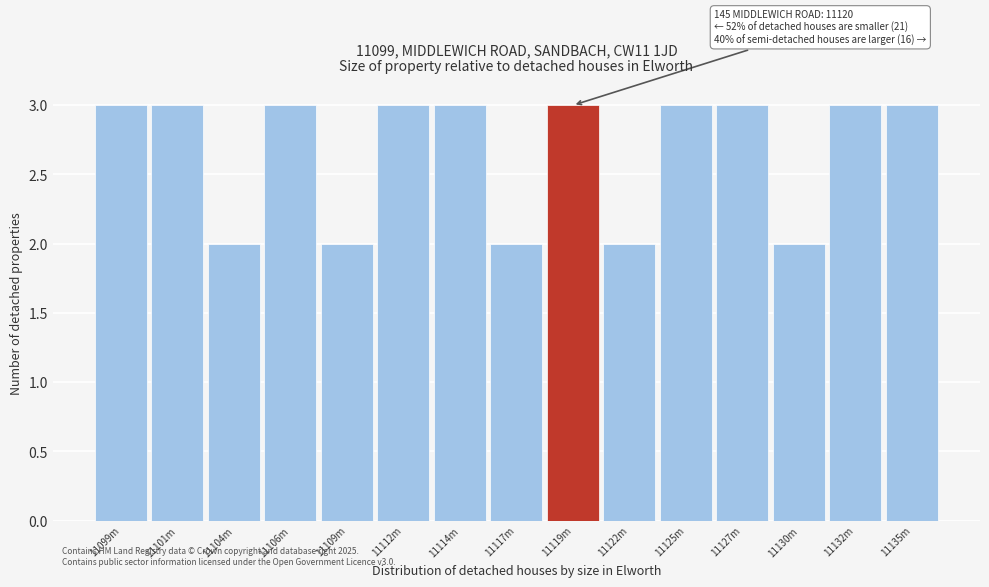

Reading left to right, extract all data points from this chart.

3	3	2	3	2	3	3	2	3	2	3	3	2	3	3